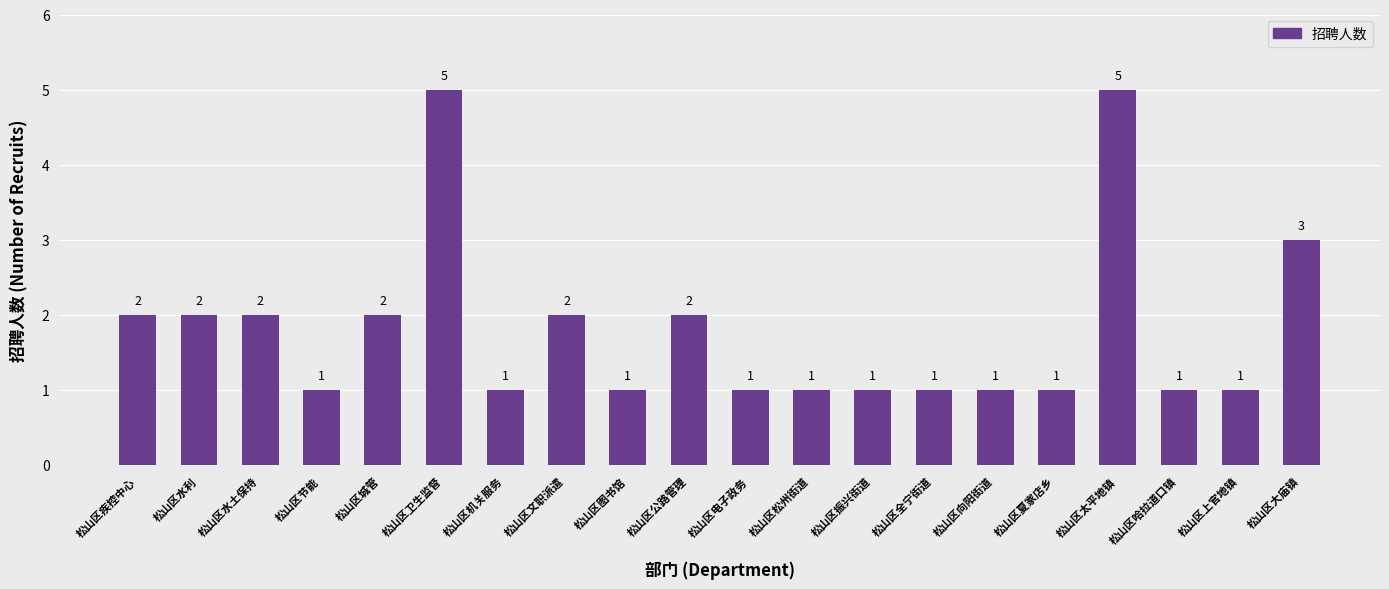

What is the label of the 4th bar from the left?

松山区节能